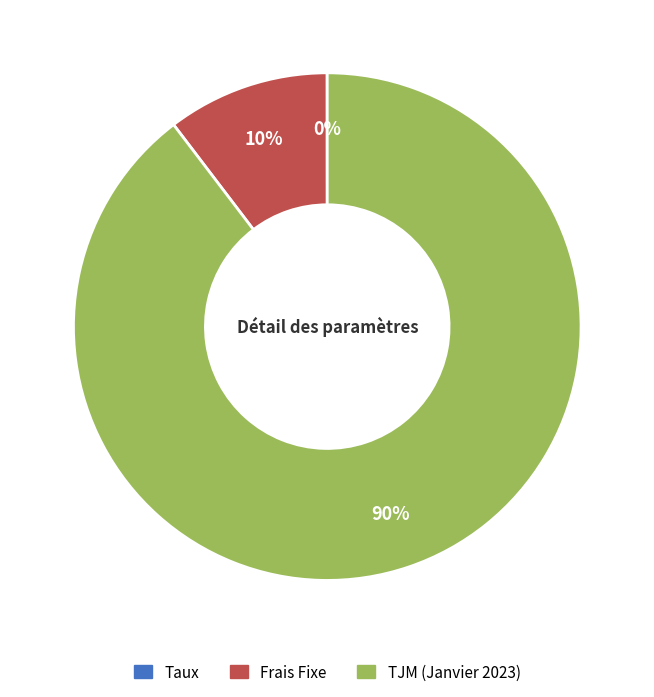

What percentage is the TJM (Janvier 2023) slice, to the nearest percent?

90%